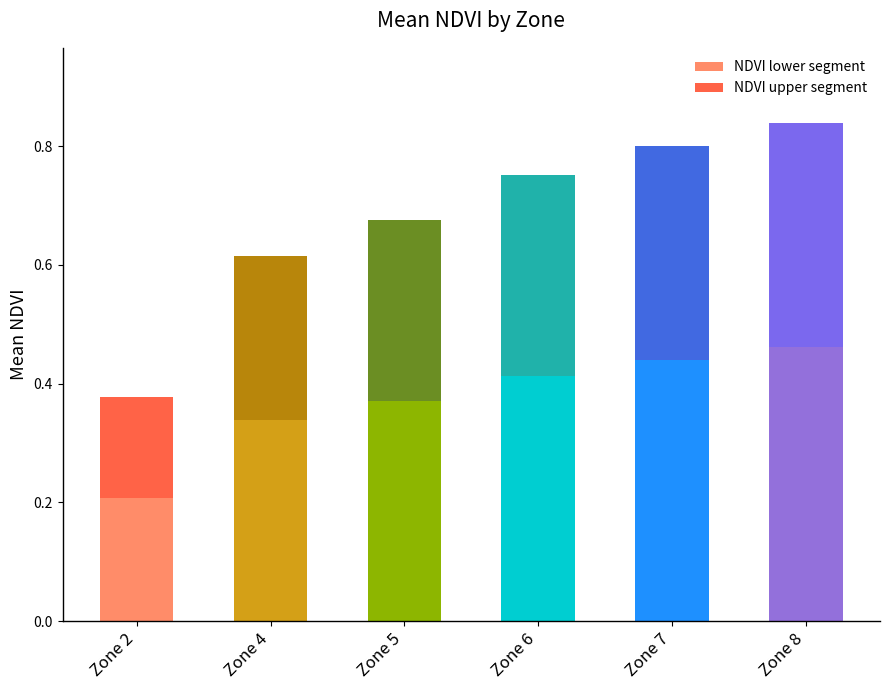

At which category is the sum across all series the highest?

Zone 8